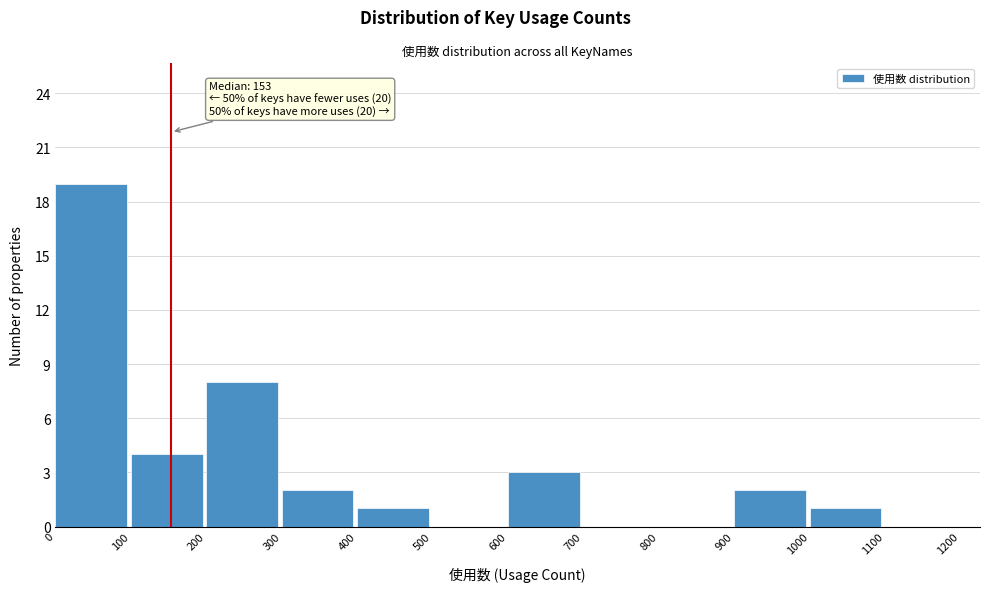

Over which range of the x-axis is the bar tallest?

0 to 100